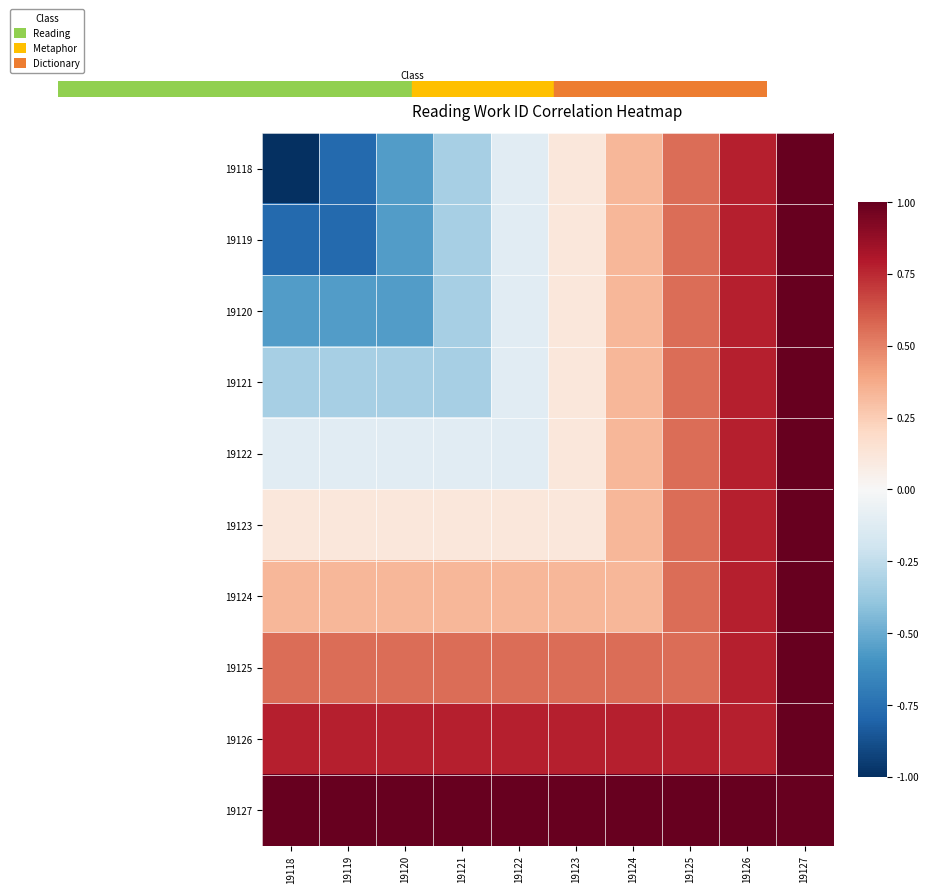

How many distinct data groups are displayed?

10